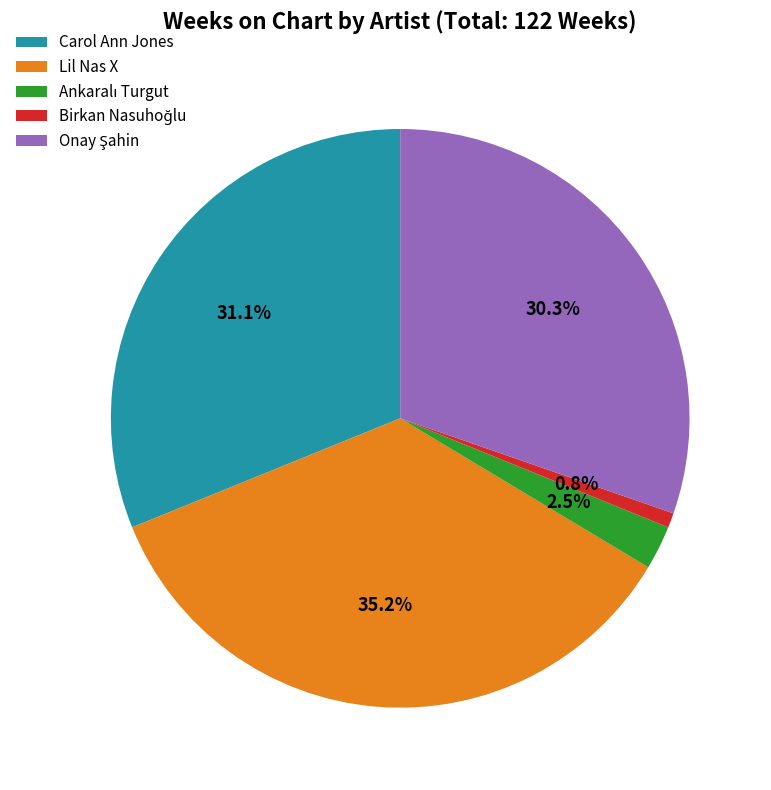

Which slice is the largest?

Lil Nas X